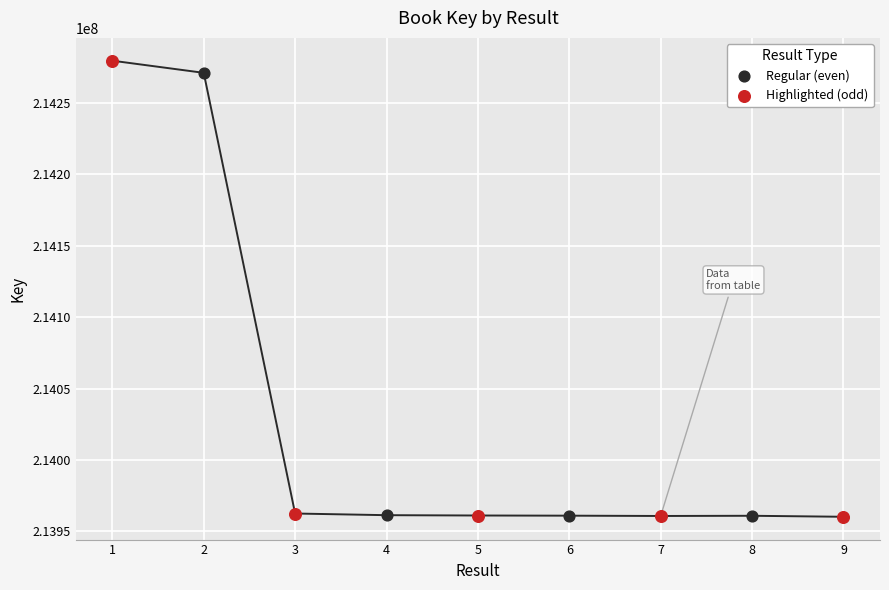

Which series has the widest spread of Y values?

Highlighted (odd)